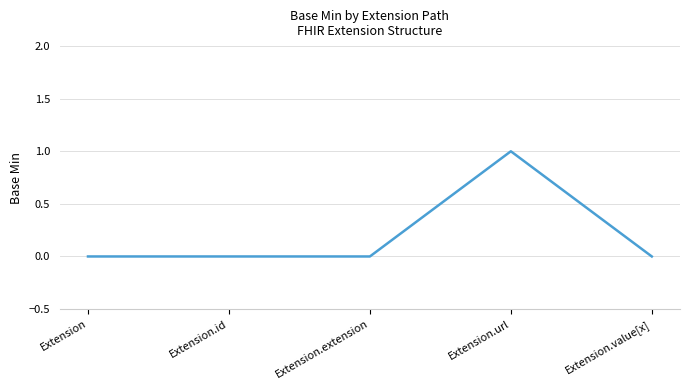

True or false: the data shows 0 at Extension.id.

True